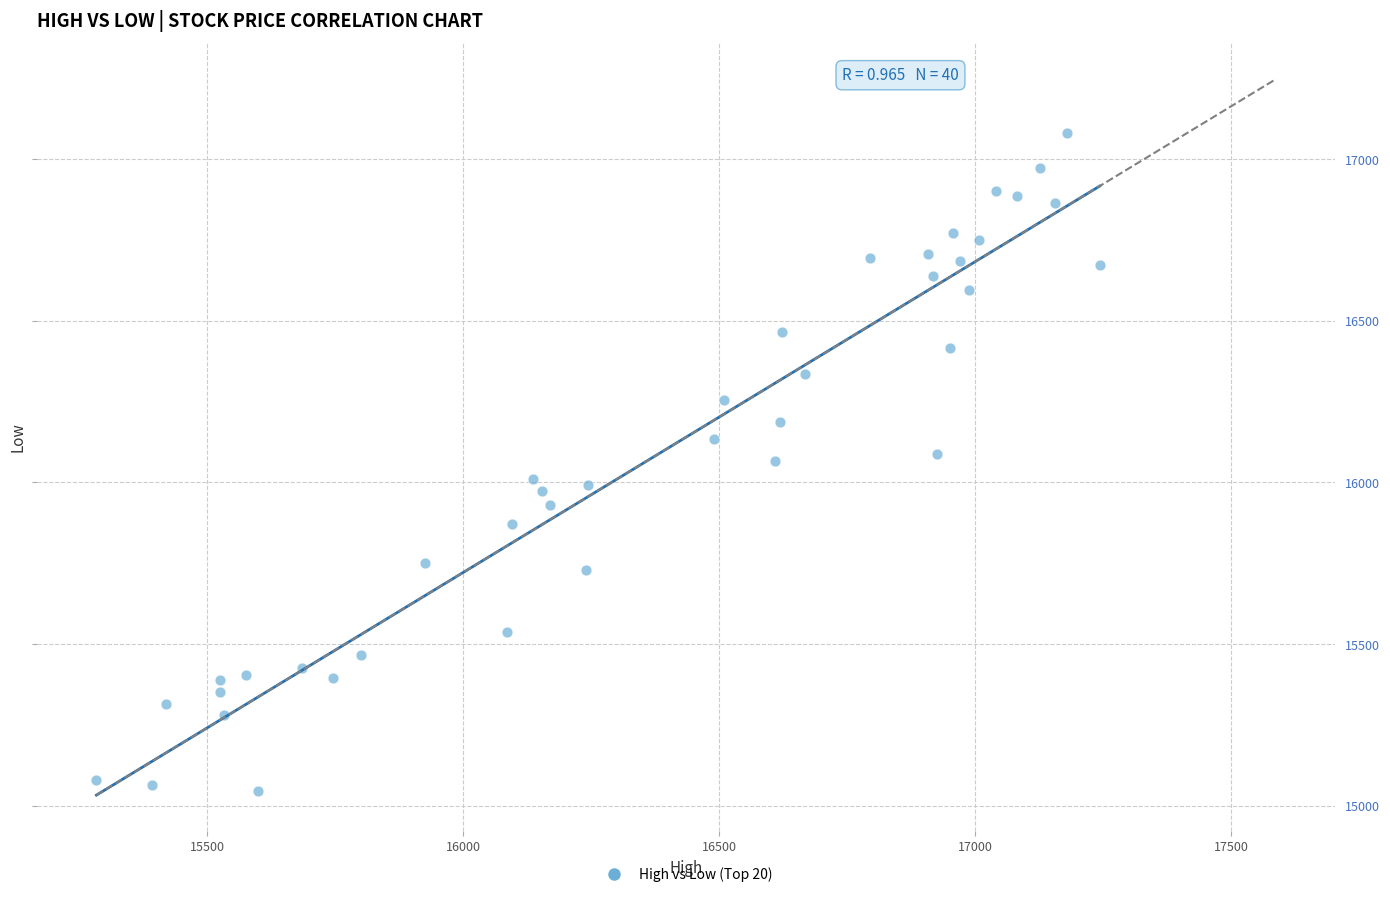

What is the range of X values (max minus min)?

1960.5